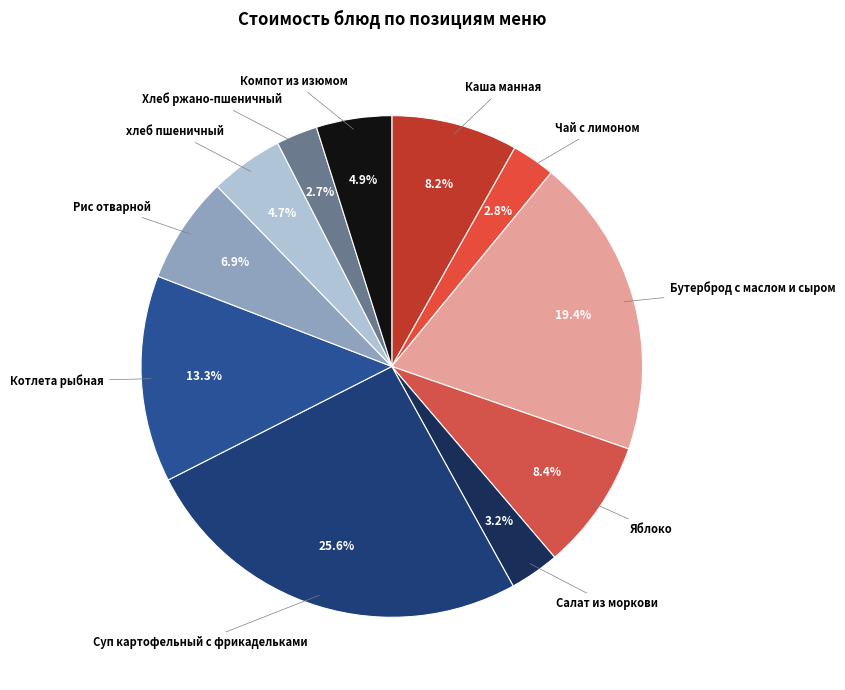

Do Салат из моркови and Яблоко together represent more than half of the pie?

No